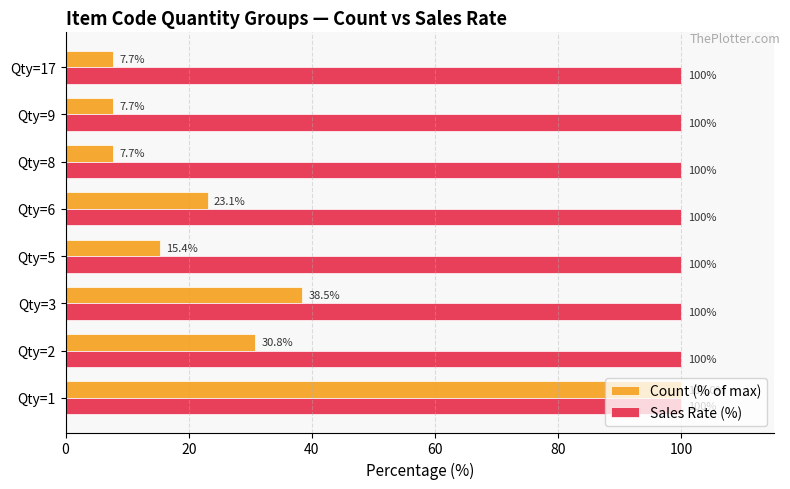

Which series has the widest spread of values?

Count (% of max)